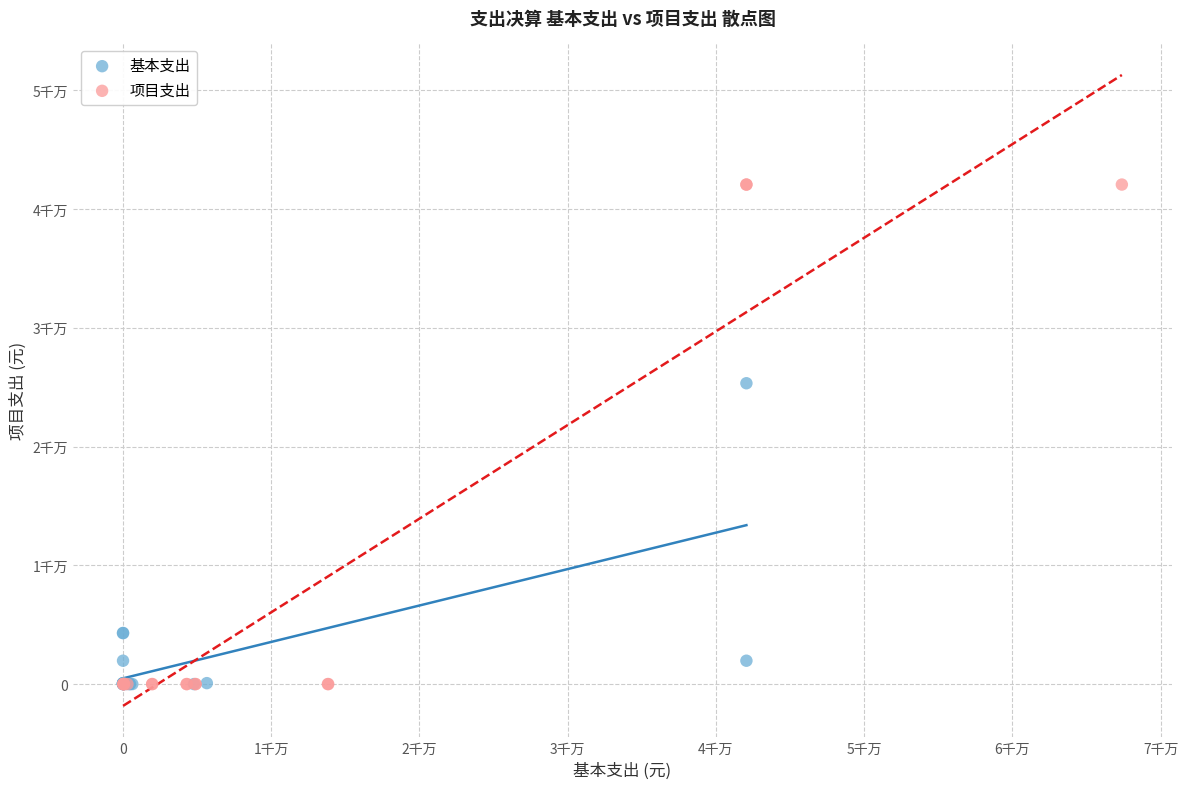

What are all the series names shown in the legend?

基本支出, 项目支出